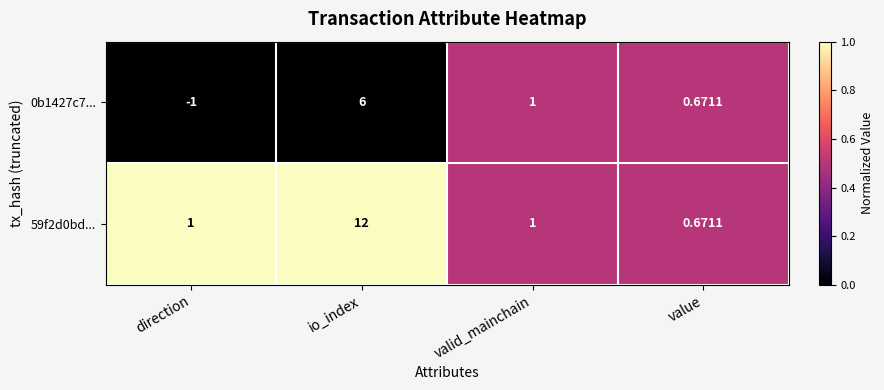

What is the spread (max minus min) of values at direction?

2.0